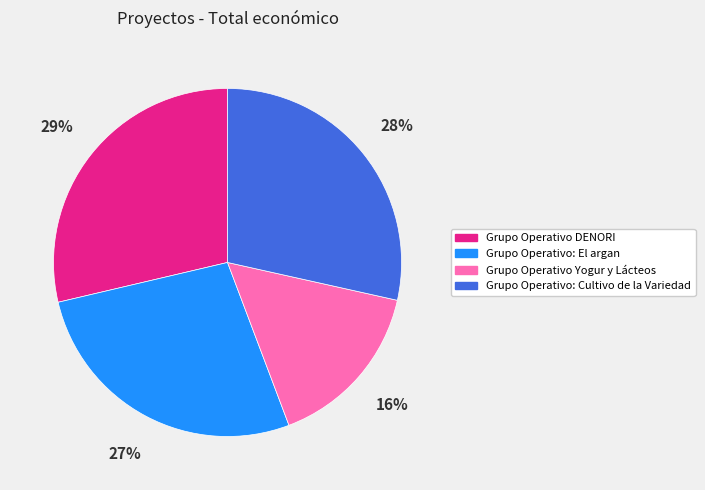

Combined, do Grupo Operativo Yogur y Lácteos and Grupo Operativo DENORI account for over 50%?

No